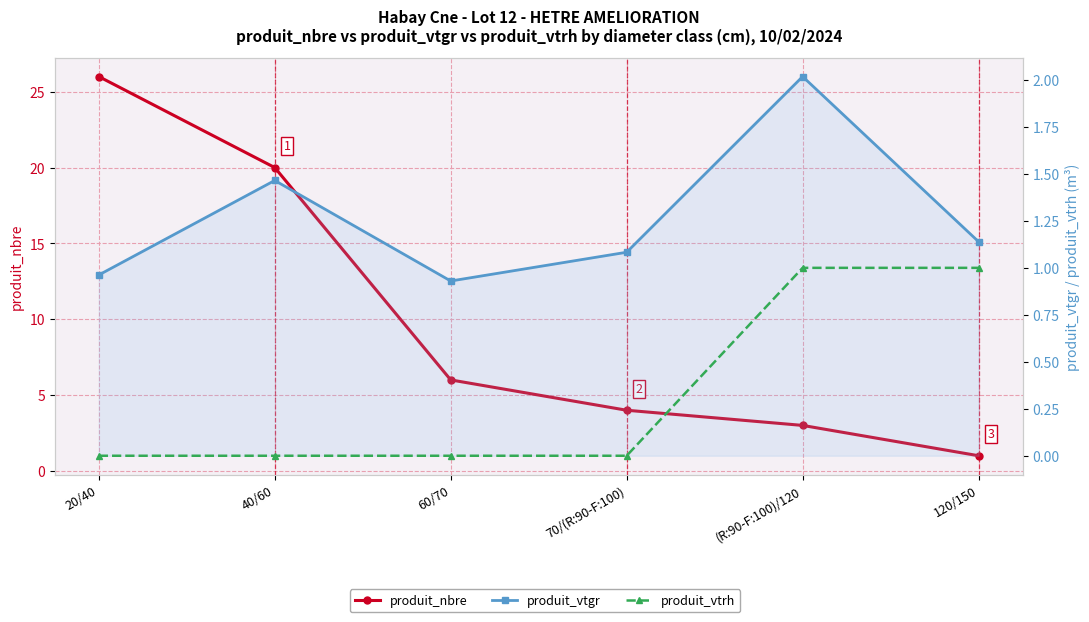

Is the value of produit_vtrh at 20/40 greater than the value of produit_vtgr at 20/40?

No